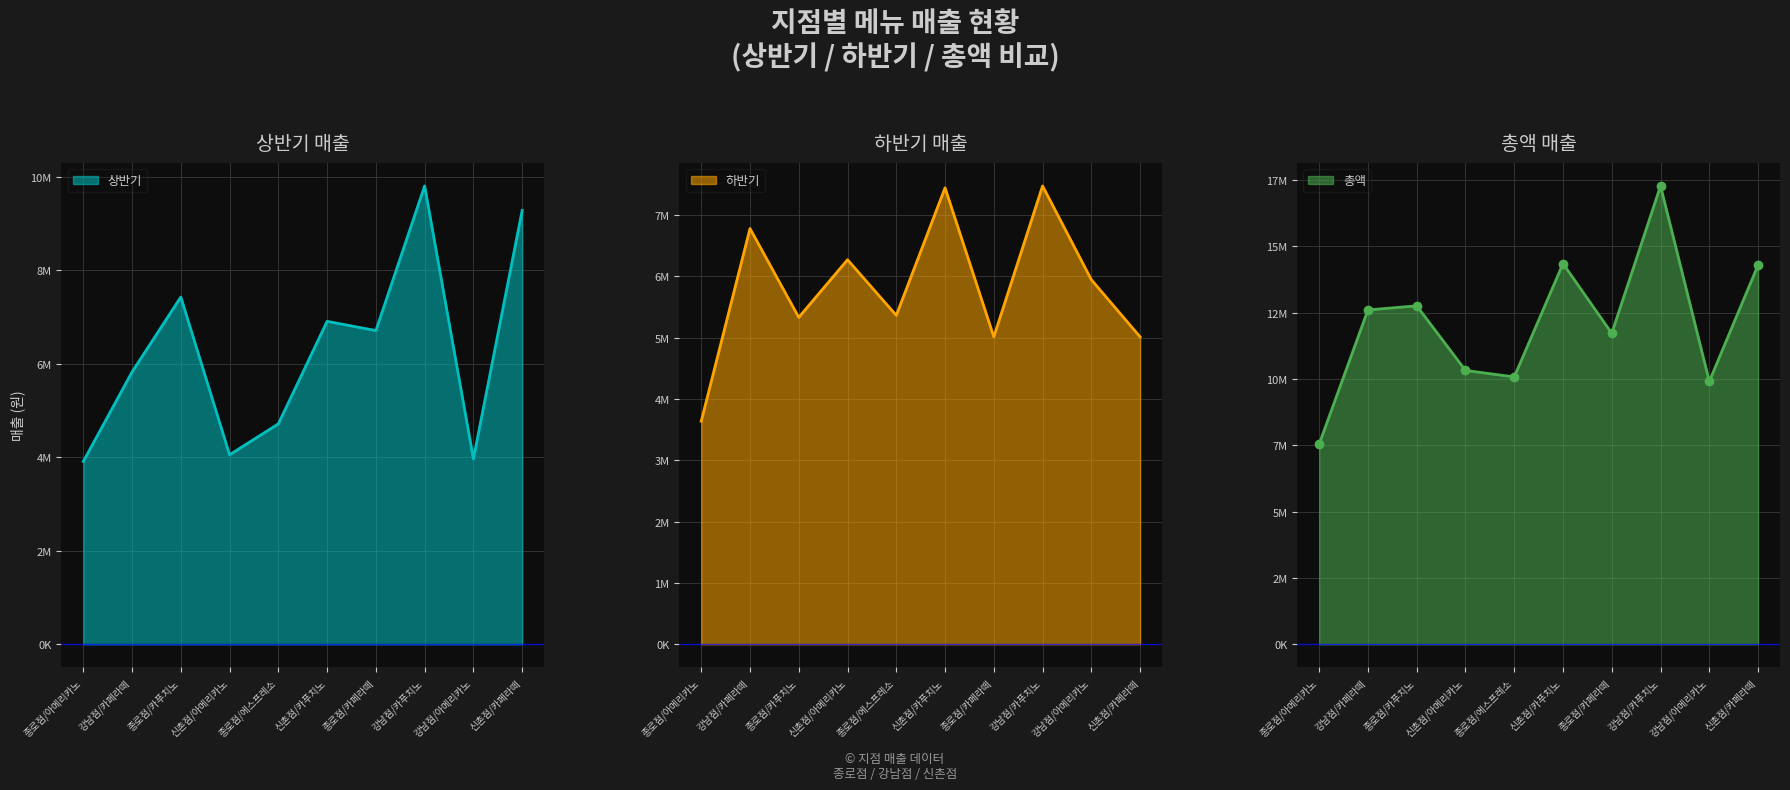

True or false: 상반기 has more than 0 interior local peaks.

True